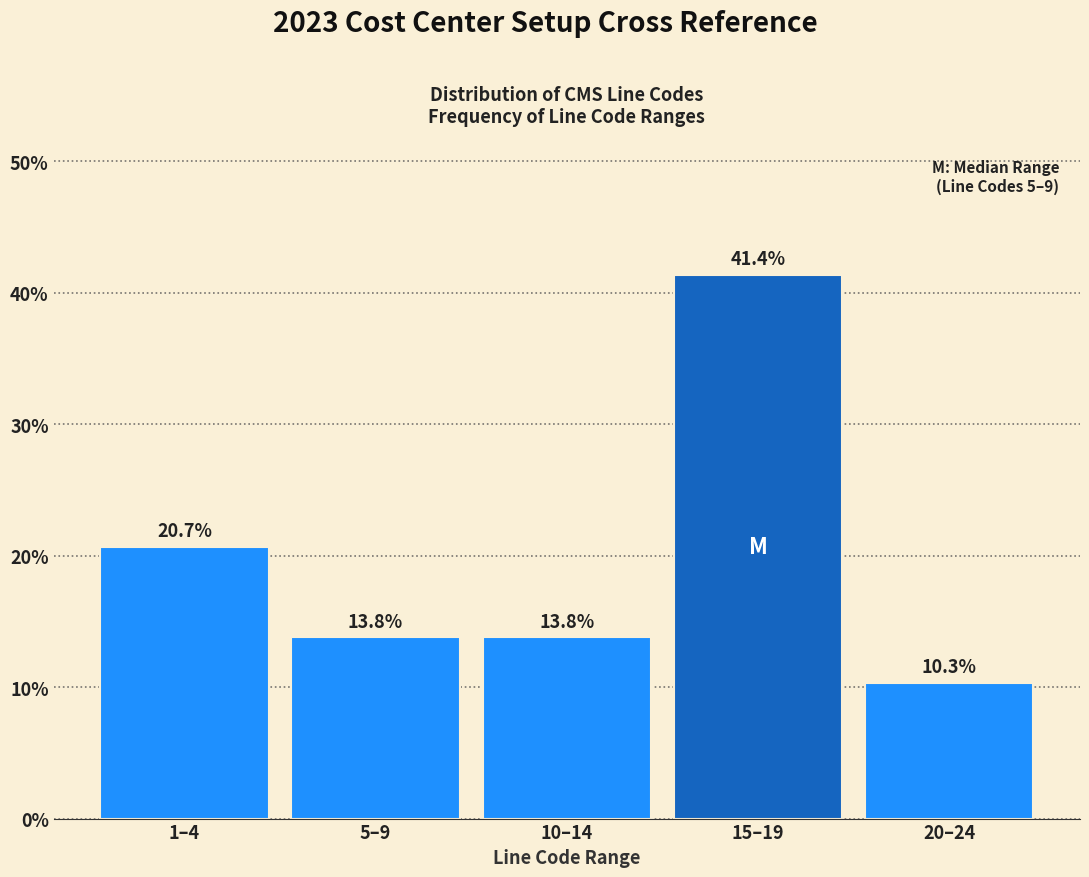

Reading left to right, what are all the values shown in this chart?

1–4=20.7	5–9=13.8	10–14=13.8	15–19=41.4	20–24=10.3